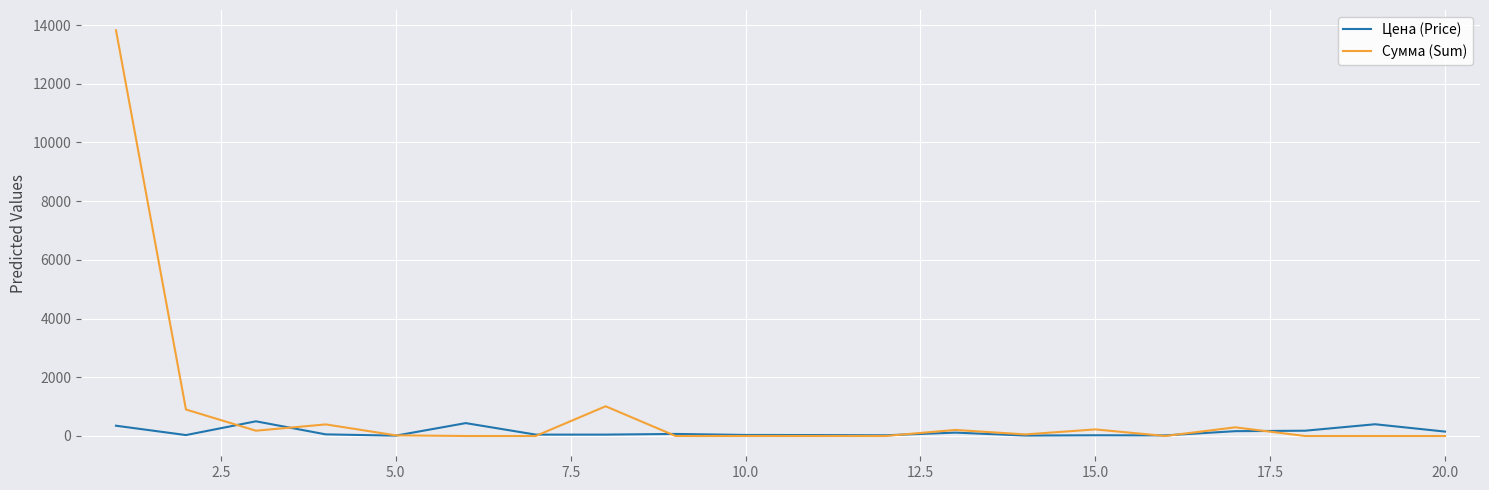

What is the maximum value for Цена (Price)?

500.0